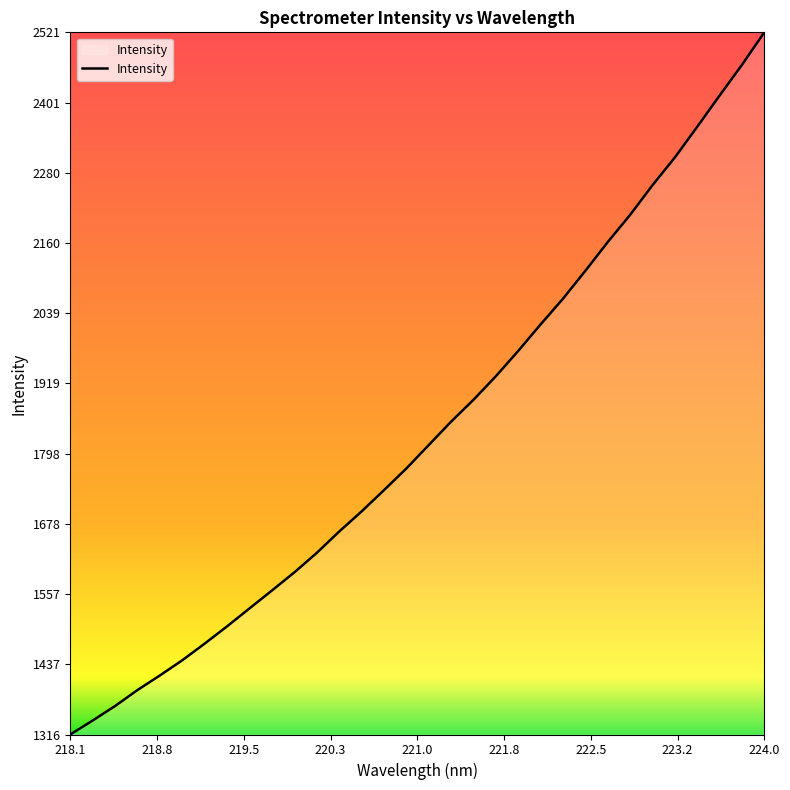

How many lines are shown in the chart?

1